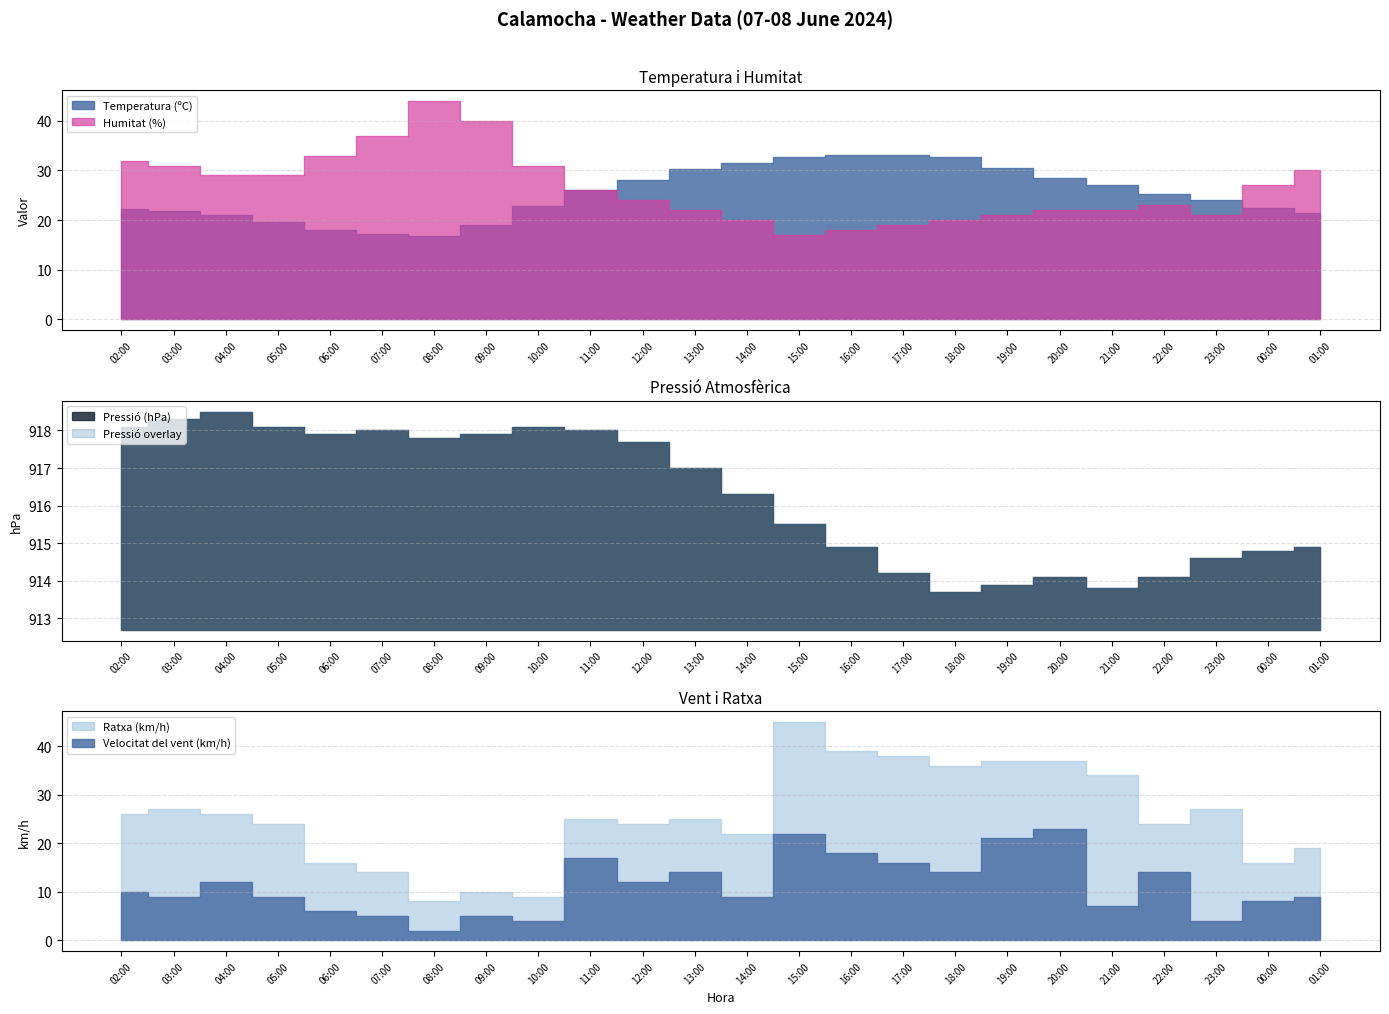

What is the smallest value displayed?

2.0